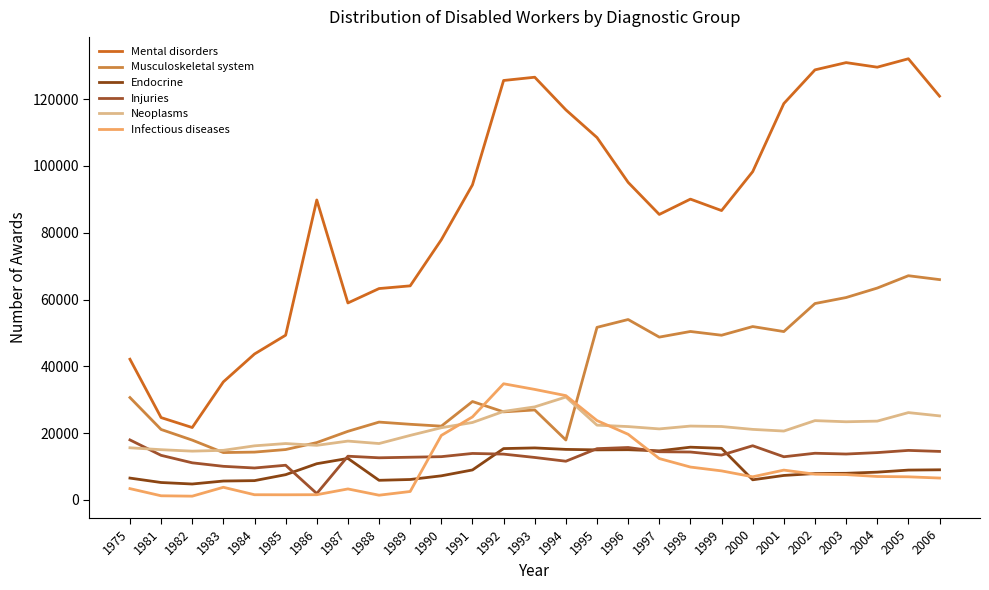

Reading left to right, what are all the values shown in this chart?

Mental disorders: 42119	24633	21654	35331	43680	49313	89821	58970	63282	64093	77901	94345	125609	126586	116812	108516	95089	85486	90072	86642	98300	118700	128791	130964	129592	132116	120914
Musculoskeletal system: 30635	21076	17889	14158	14295	15060	17148	20519	23285	22628	22068	29444	26347	26920	17918	51664	54008	48741	50426	49302	51900	50400	58796	60594	63432	67128	65964
Endocrine: 6511	5188	4739	5630	5750	7534	10816	12405	5848	6088	7190	8949	15349	15550	15107	14963	15013	14667	15768	15426	6000	7300	7875	7944	8288	8909	8995
Injuries: 17945	13327	11088	10036	9535	10357	1882	13064	12590	12761	12929	13892	13691	12690	11563	15325	15674	14401	14321	13399	16200	12900	13952	13716	14146	14806	14501
Neoplasms: 15588	15017	14581	14827	16173	16857	16318	17595	16859	19298	21597	23162	26485	27841	30791	22367	21940	21245	22093	21960	21100	20600	23725	23381	23577	26130	25146
Infectious diseases: 3357	1209	1096	3759	1528	1510	1534	3262	1383	2497	19290	24838	34766	33072	31210	23736	19633	12361	9817	8667	6900	8900	7677	7559	6991	6892	6524